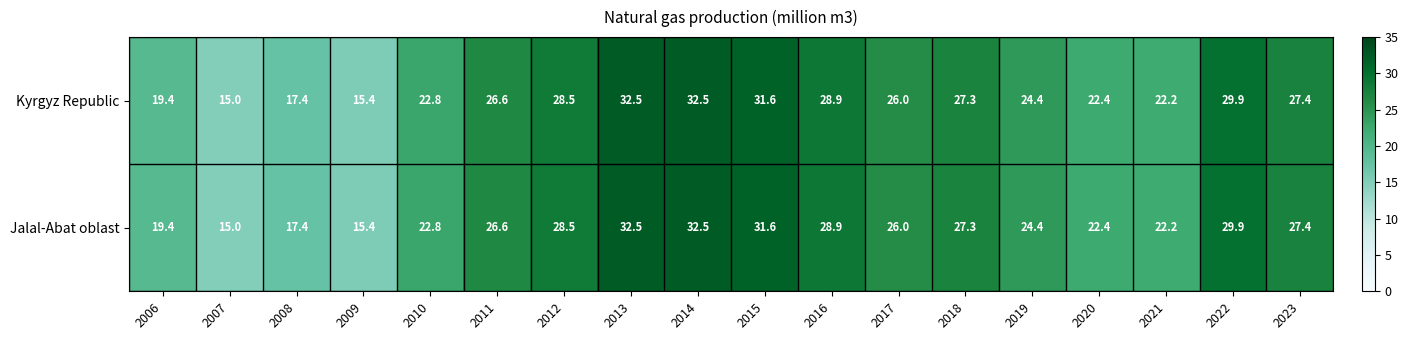

What is the difference between the second highest and second lowest values in the Jalal-Abat oblast series?

17.1